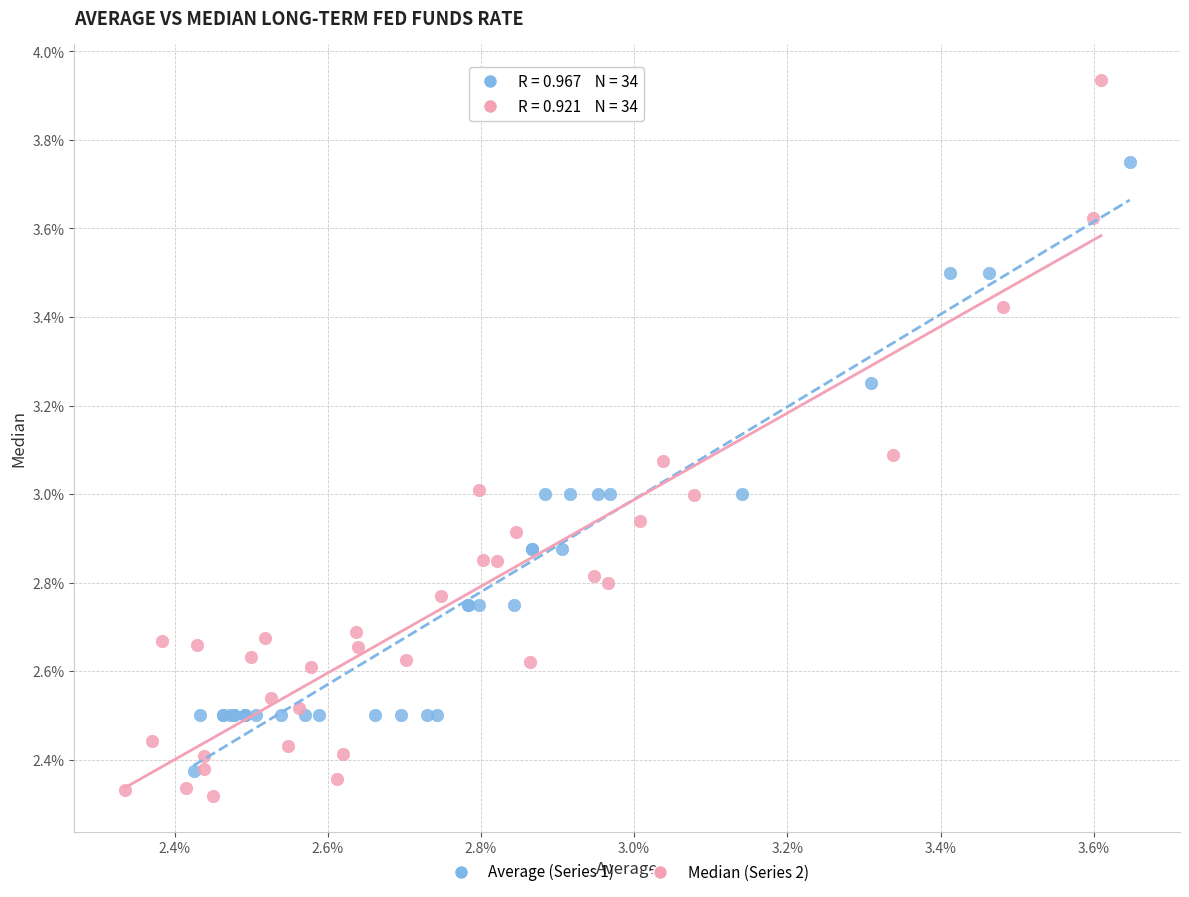

Which series contains the highest Y value?

Median (Series 2)